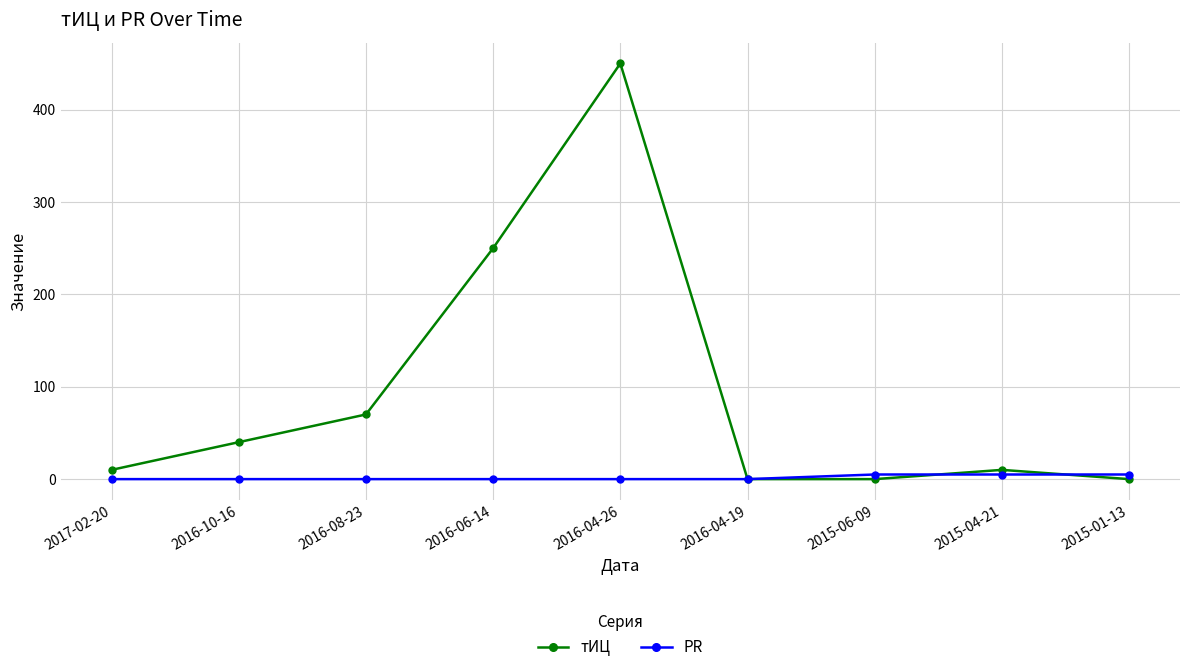

The тИЦ series shows 10 at 2017-02-20. True or false?

True